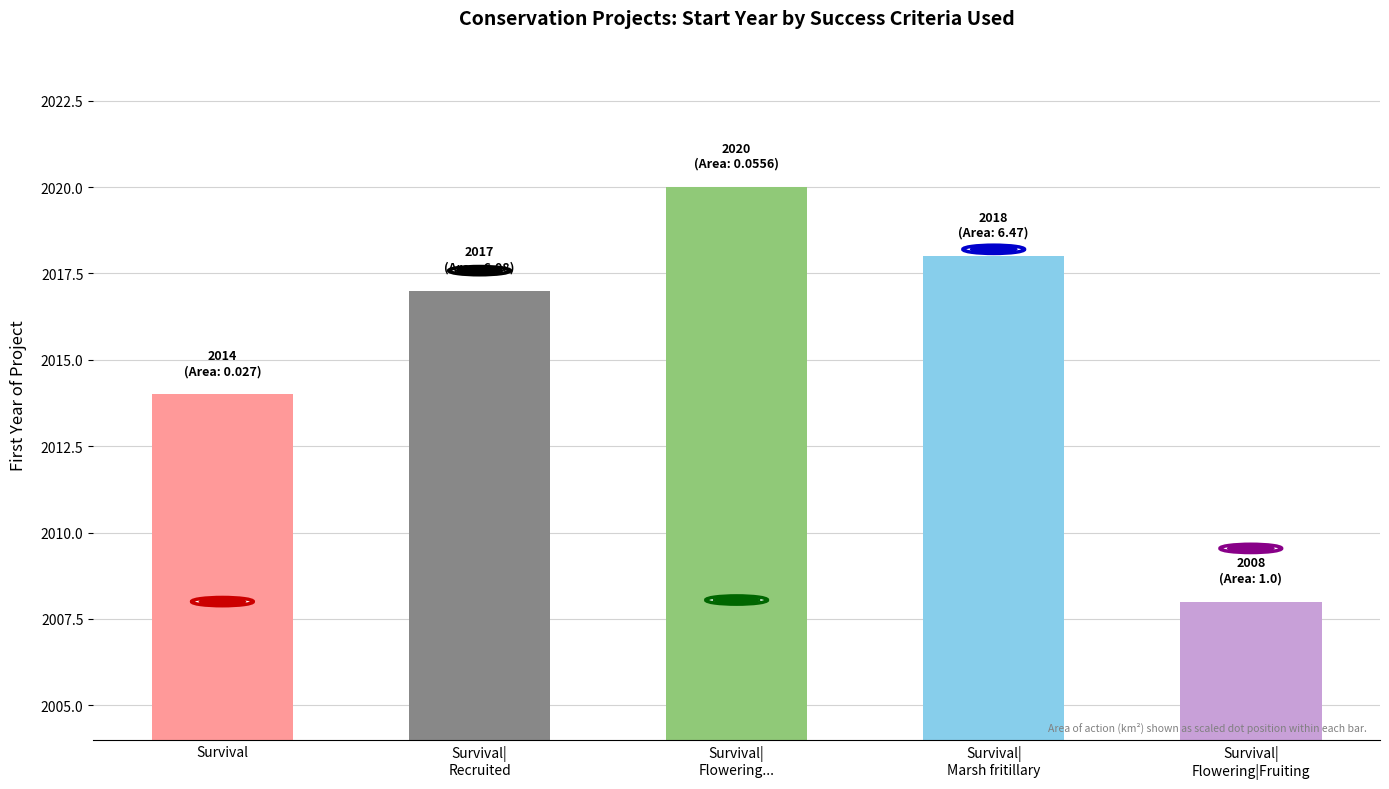

Rank the categories by value from lowest to highest.

Survival| Flowering|Fruiting, Survival, Survival| Recruited, Survival| Marsh fritillary, Survival| Flowering...